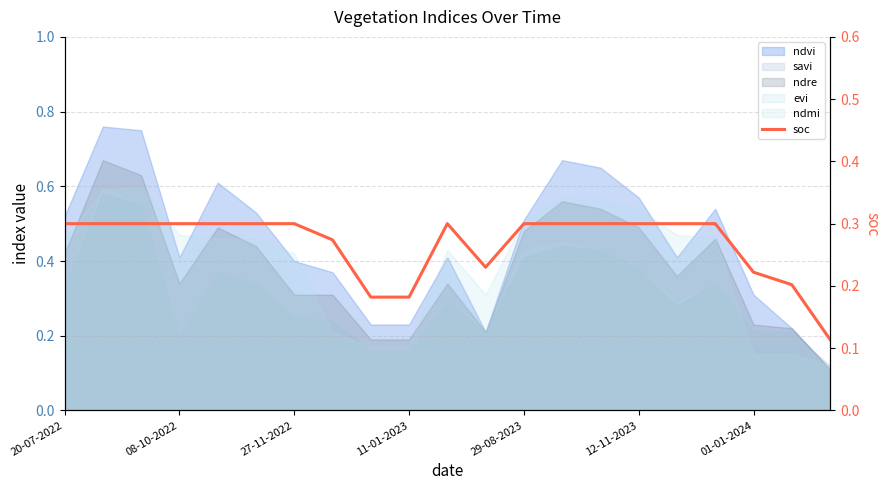

What is the average value?

0.3